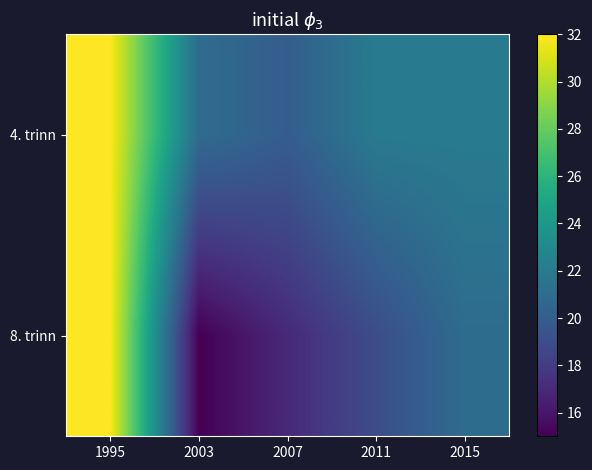

What is the spread (max minus min) of values at 2011?

3